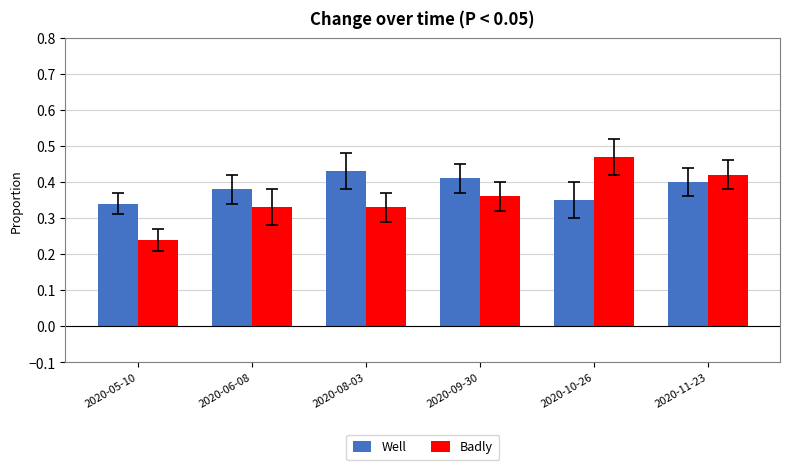

How many bars are there in total?

12